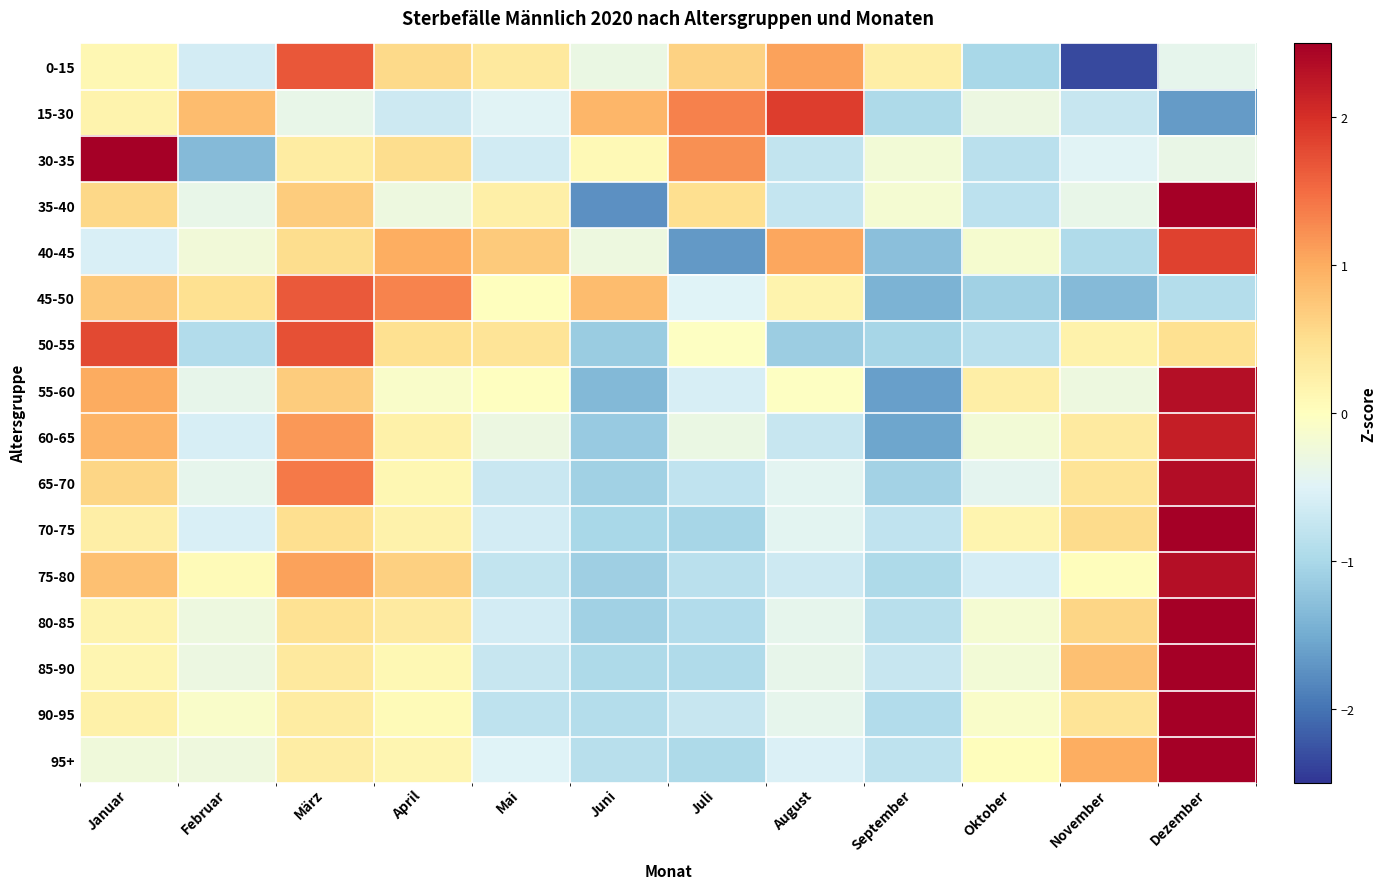

What is the spread (max minus min) of values at März?

2.1